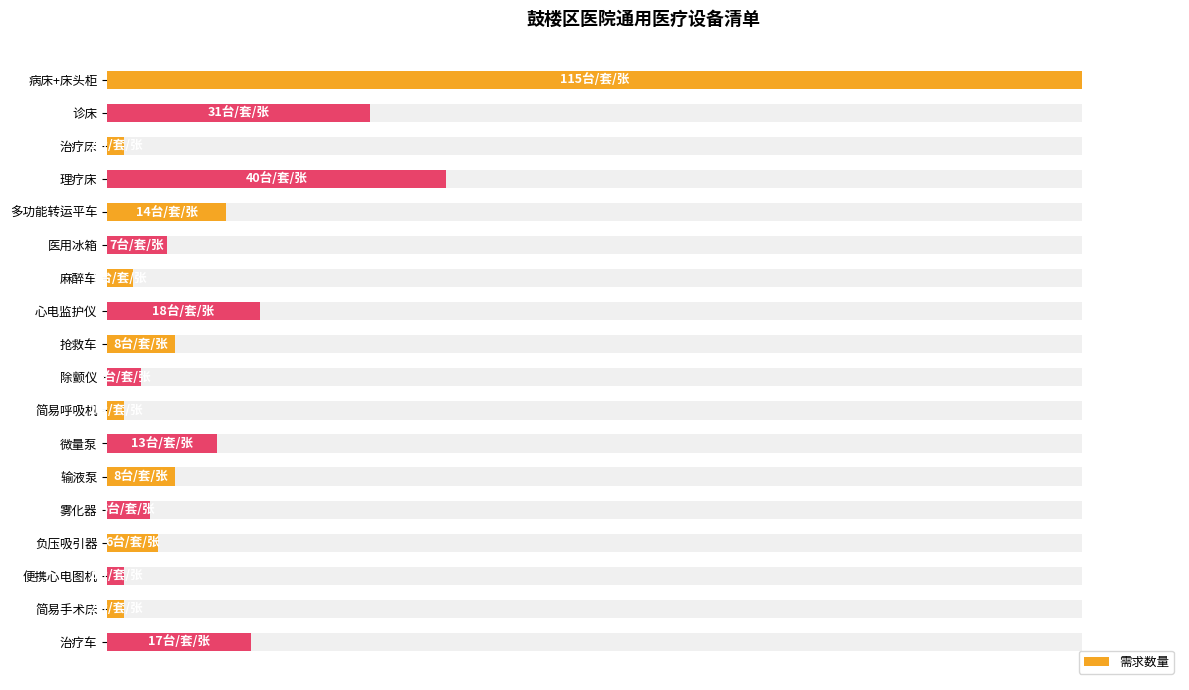

Reading left to right, extract all data points from this chart.

100.0	27.0	1.7	34.8	12.2	6.1	2.6	15.7	7.0	3.5	1.7	11.3	7.0	4.3	5.2	1.7	1.7	14.8